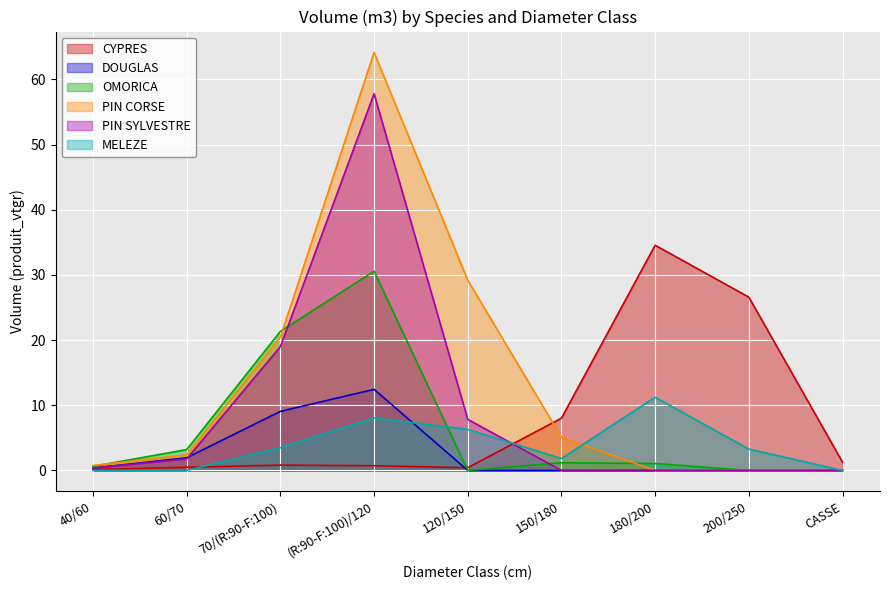

What is the average value of the PIN CORSE series?

13.6